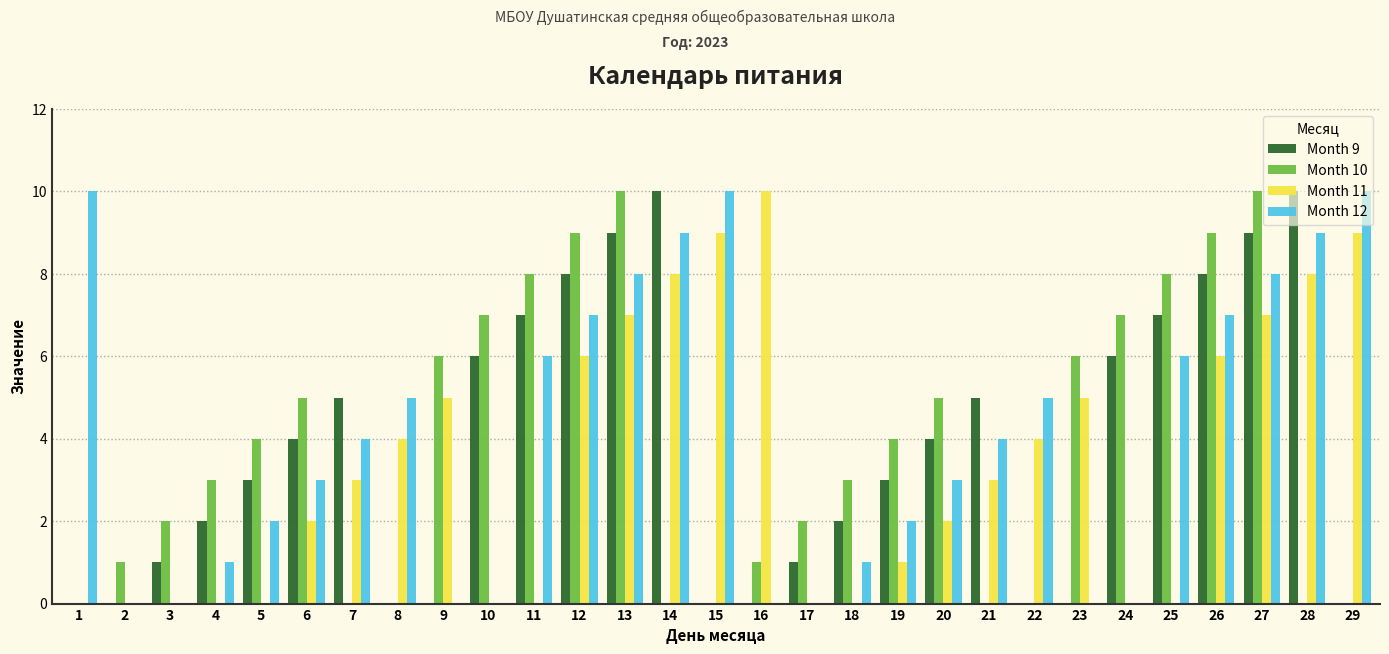

What is the maximum value shown in the chart?

10